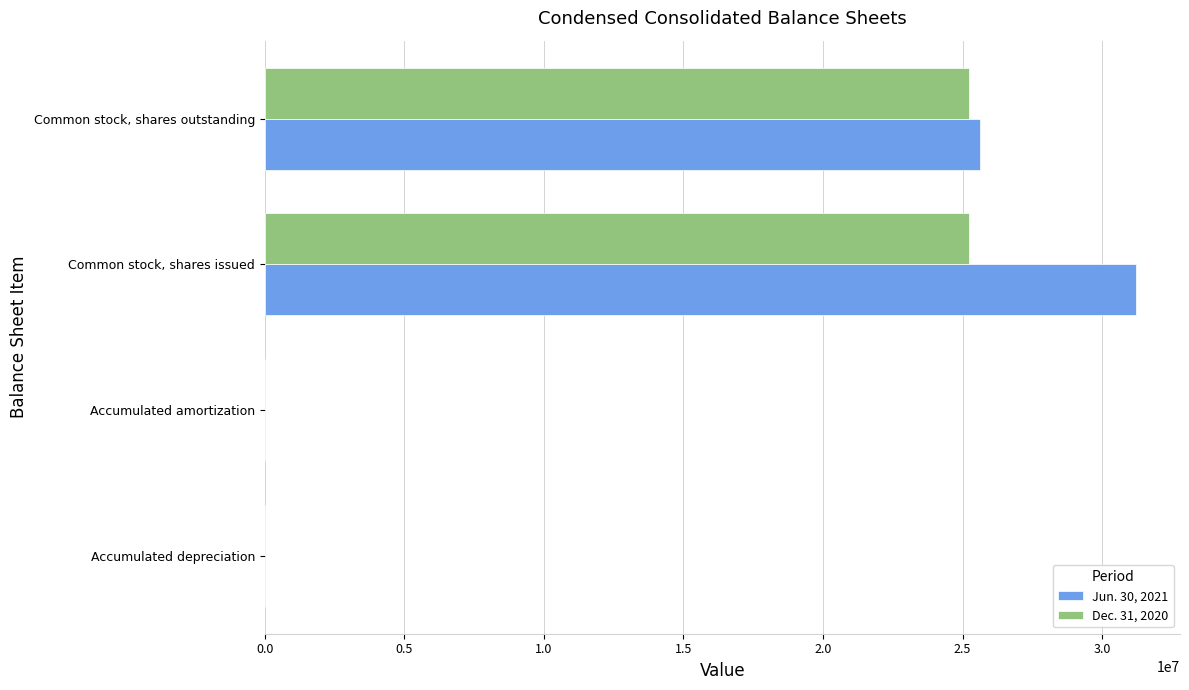

At which category is the sum across all series the highest?

Common stock, shares issued